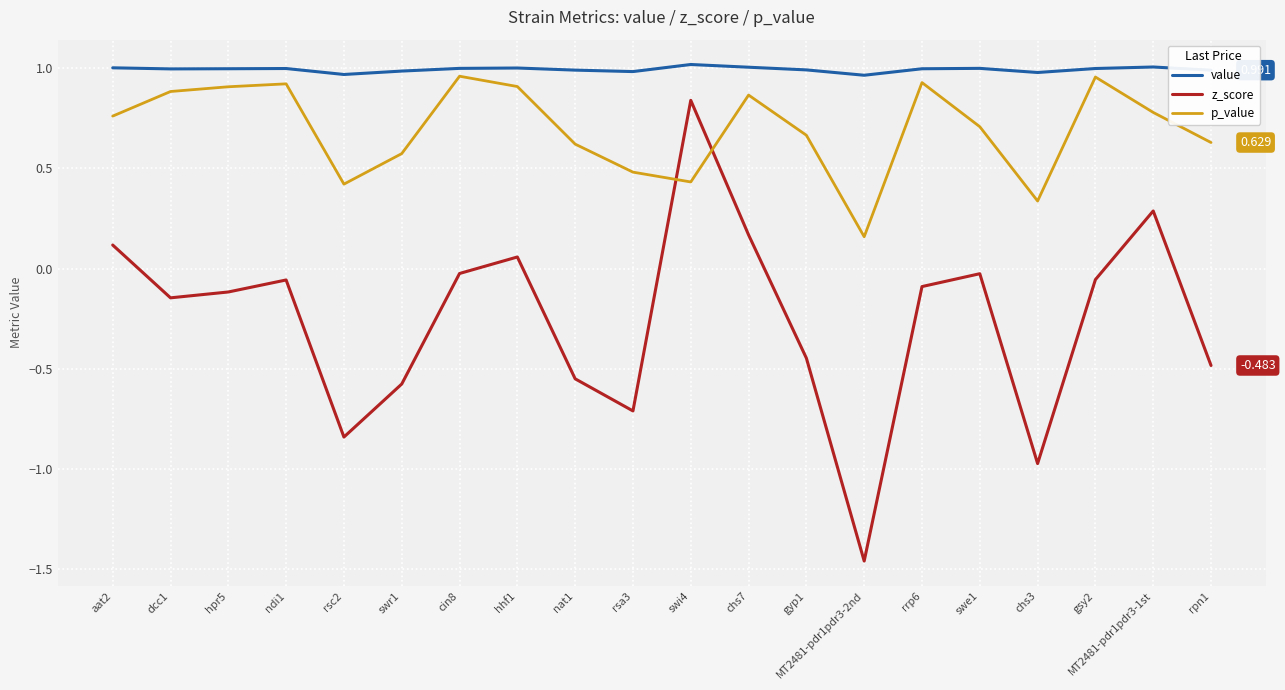

Is the value of z_score at hhf1 greater than the value of p_value at hpr5?

No